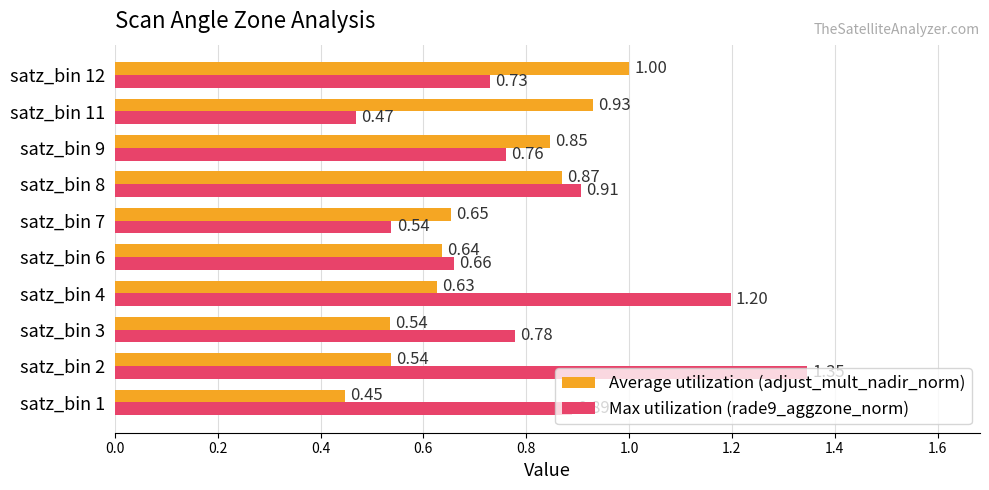

What is the sum of all Max utilization (rade9_aggzone_norm) values?

8.3